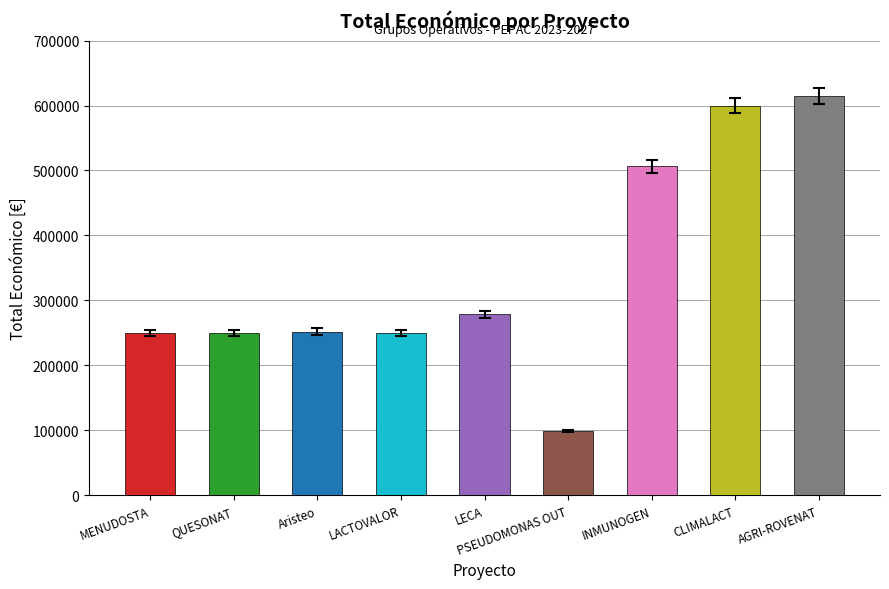

What is the value of the 4th bar from the left?

250000